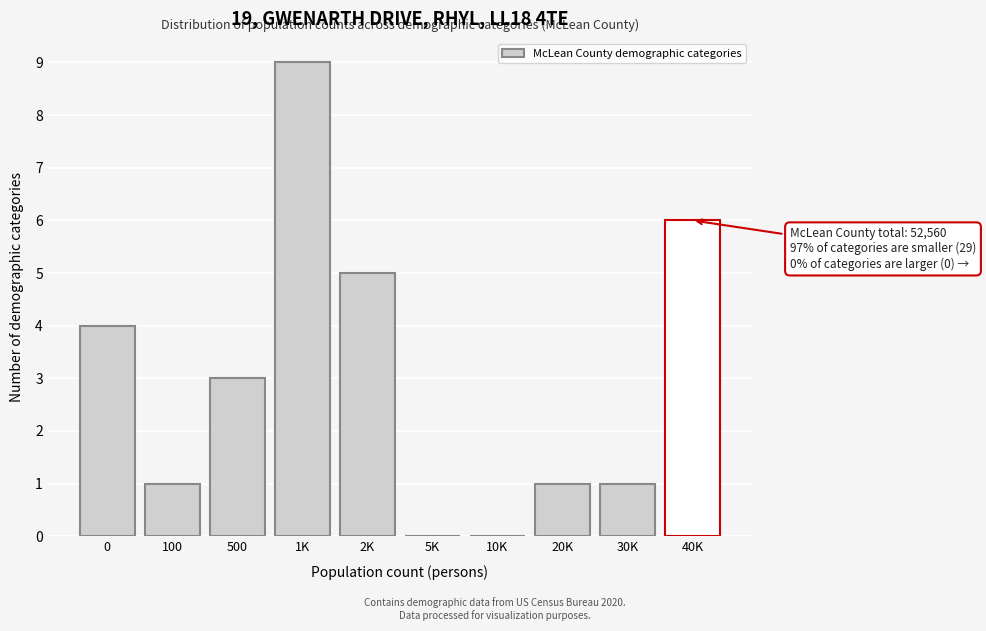

Reading left to right, what are all the values shown in this chart?

0=4	100=1	500=3	1K=9	2K=5	5K=0	10K=0	20K=1	30K=1	40K=6